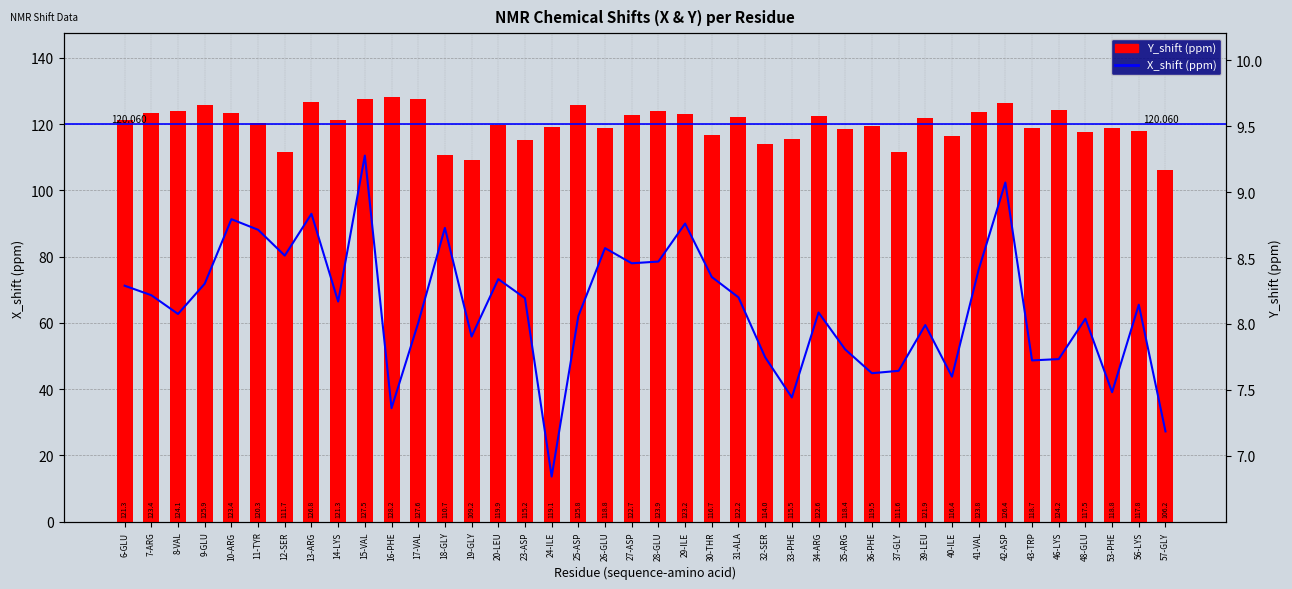

What value does the X_shift (ppm) series have at 16-PHE?

7.4